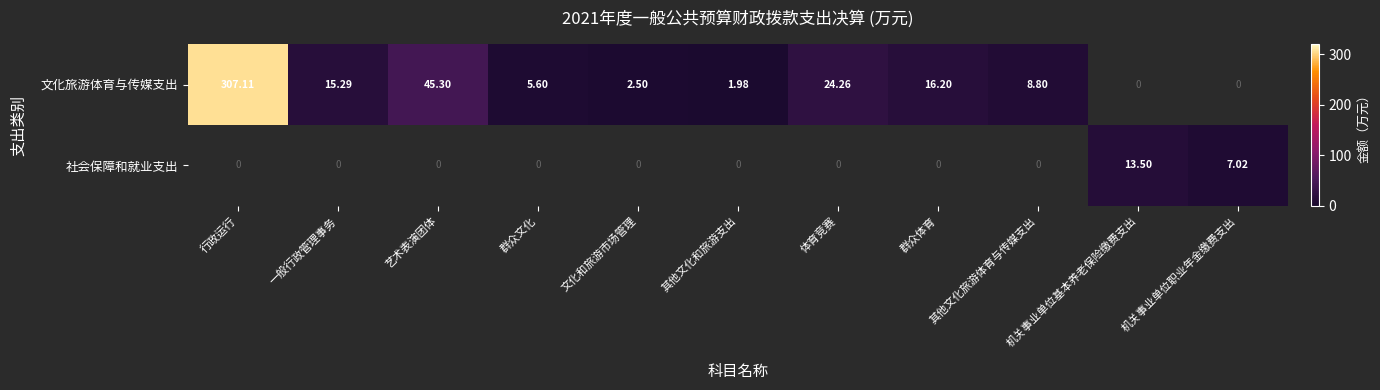

At which label is 文化旅游体育与传媒支出 closest to 153?

艺术表演团体